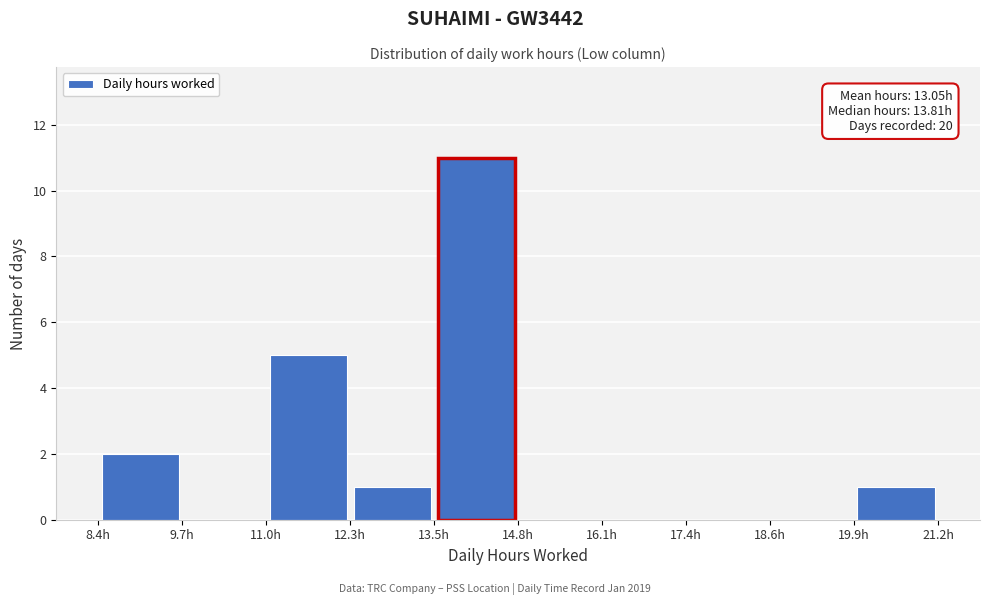

Which range on the x-axis has the tallest bar?

13.6 to 14.8